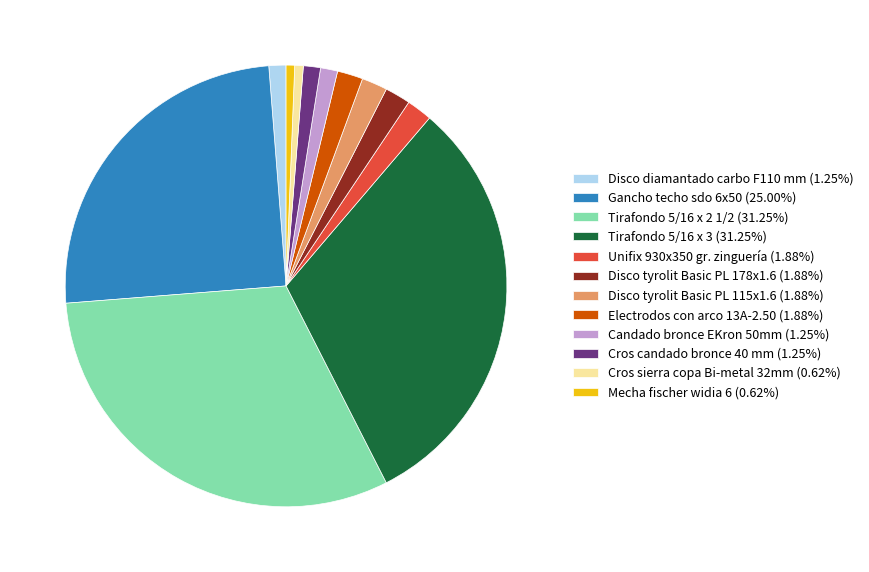

Is there any slice that represents more than half of the pie?

No